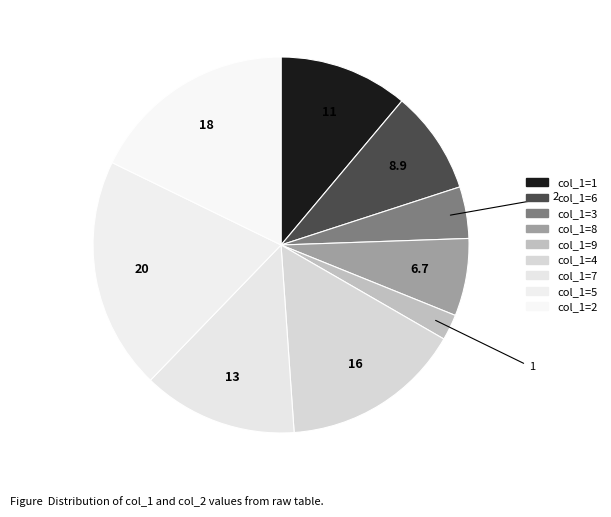

Rank the categories by value from lowest to highest.

9, 3, 8, 6, 1, 7, 4, 2, 5